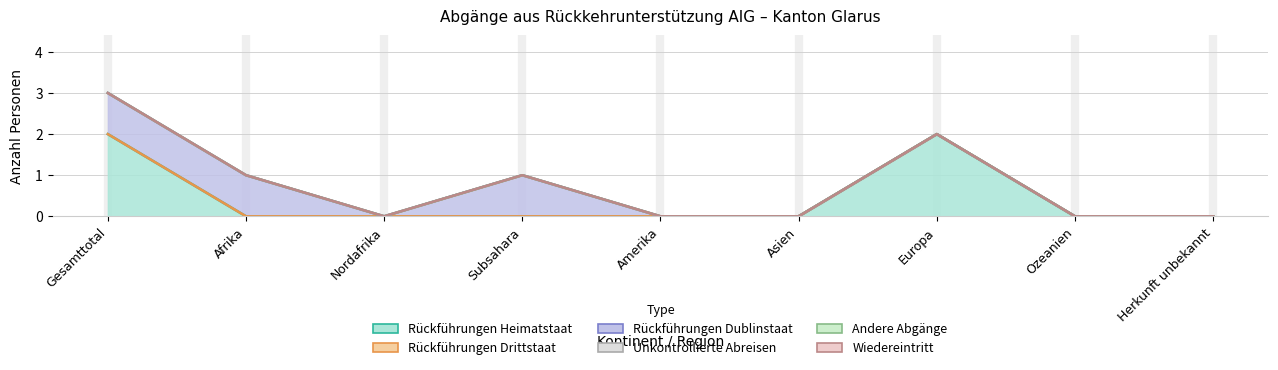

Rank the categories by Andere Abgänge value from lowest to highest.

Gesamttotal, Afrika, Nordafrika, Subsahara, Amerika, Asien, Europa, Ozeanien, Herkunft unbekannt